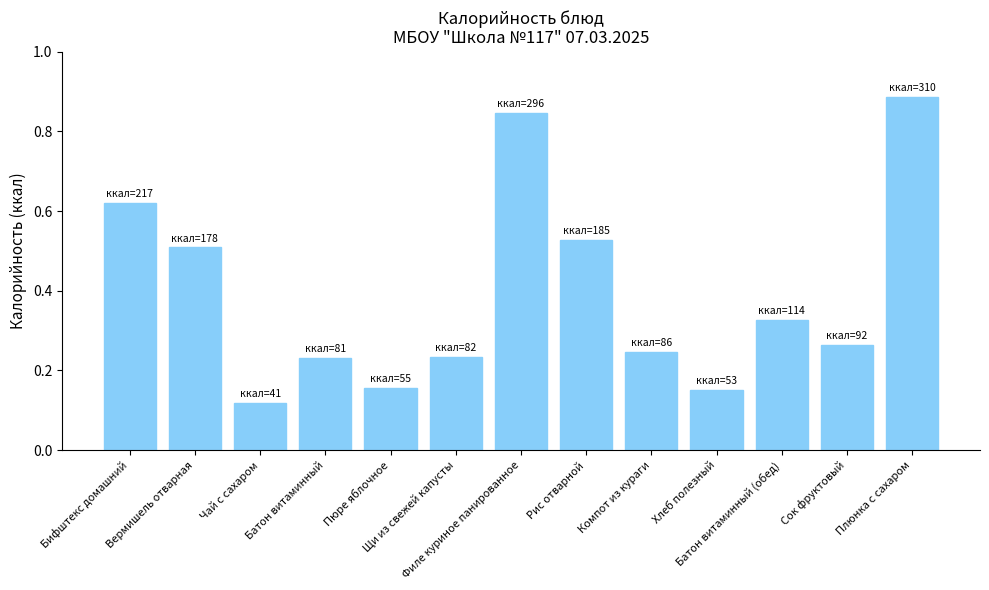

What is the sum of all values?

5.1